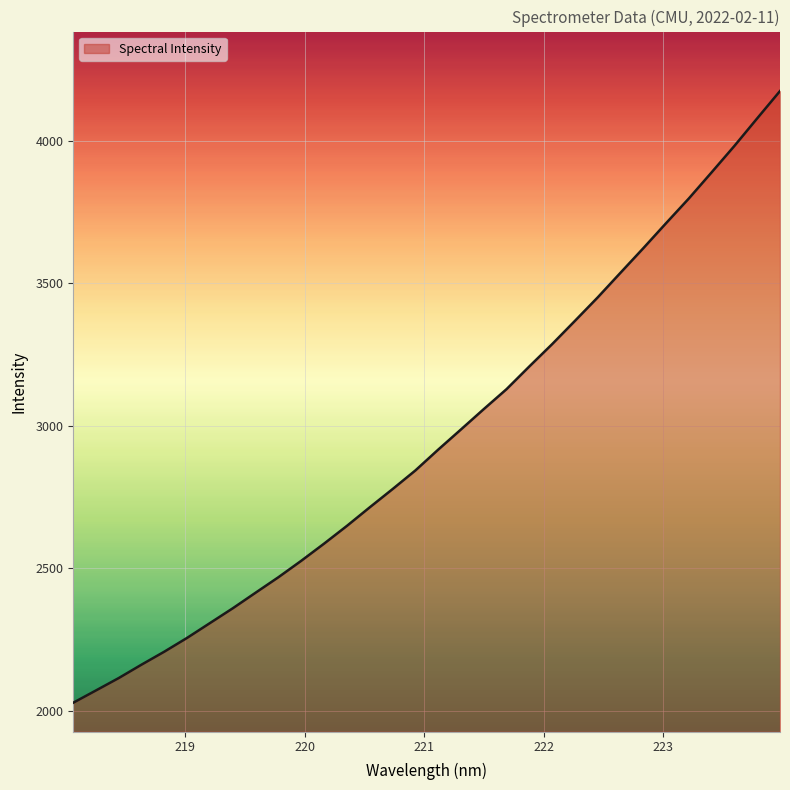

What is the difference between the maximum and minimum values?

2146.4